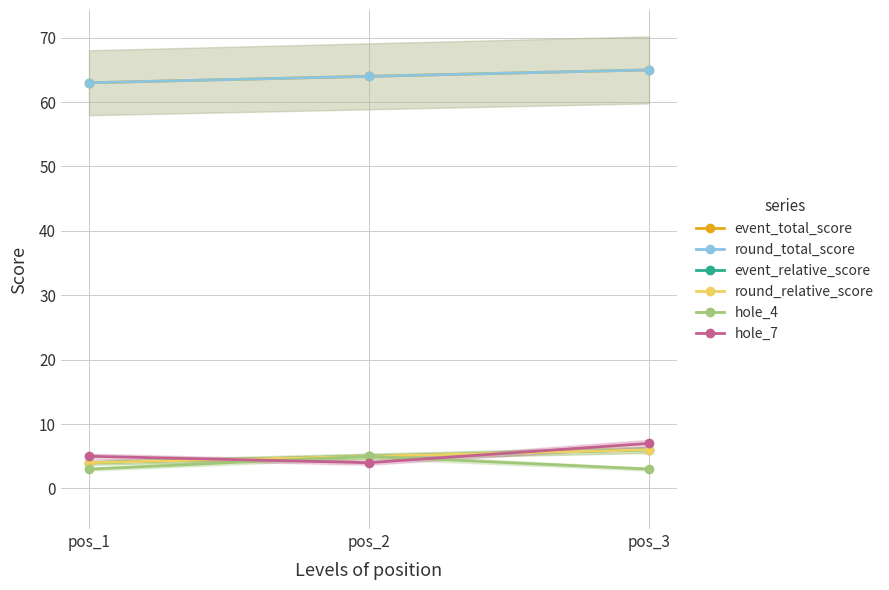

What is the difference between the event_relative_score values at pos_1 and pos_2?

1